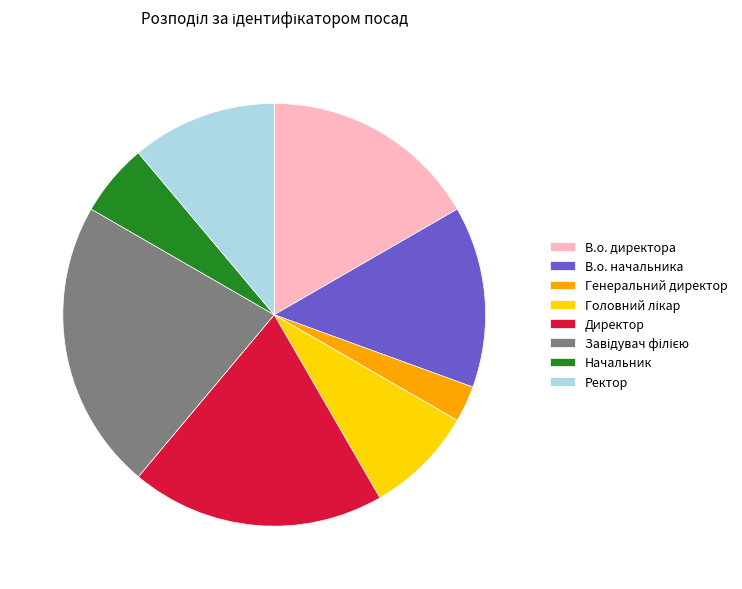

Is the sum of Начальник and Генеральний директор greater than half?

No